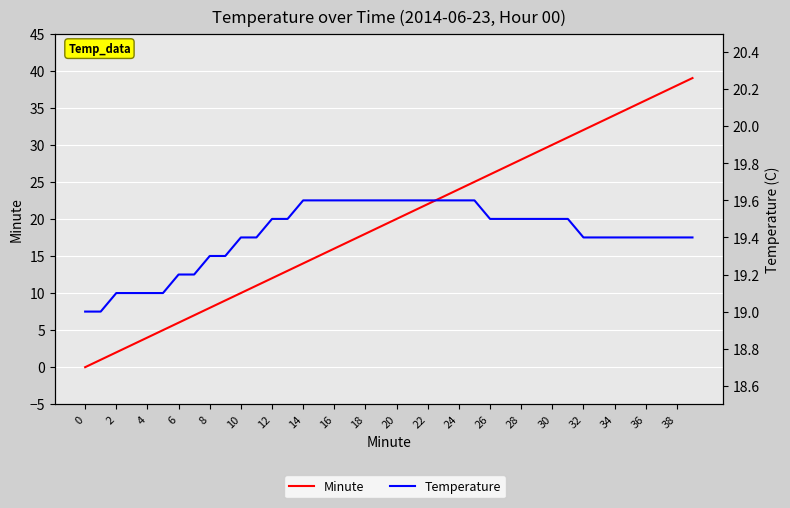

What is the highest value of the Minute series?

39.0